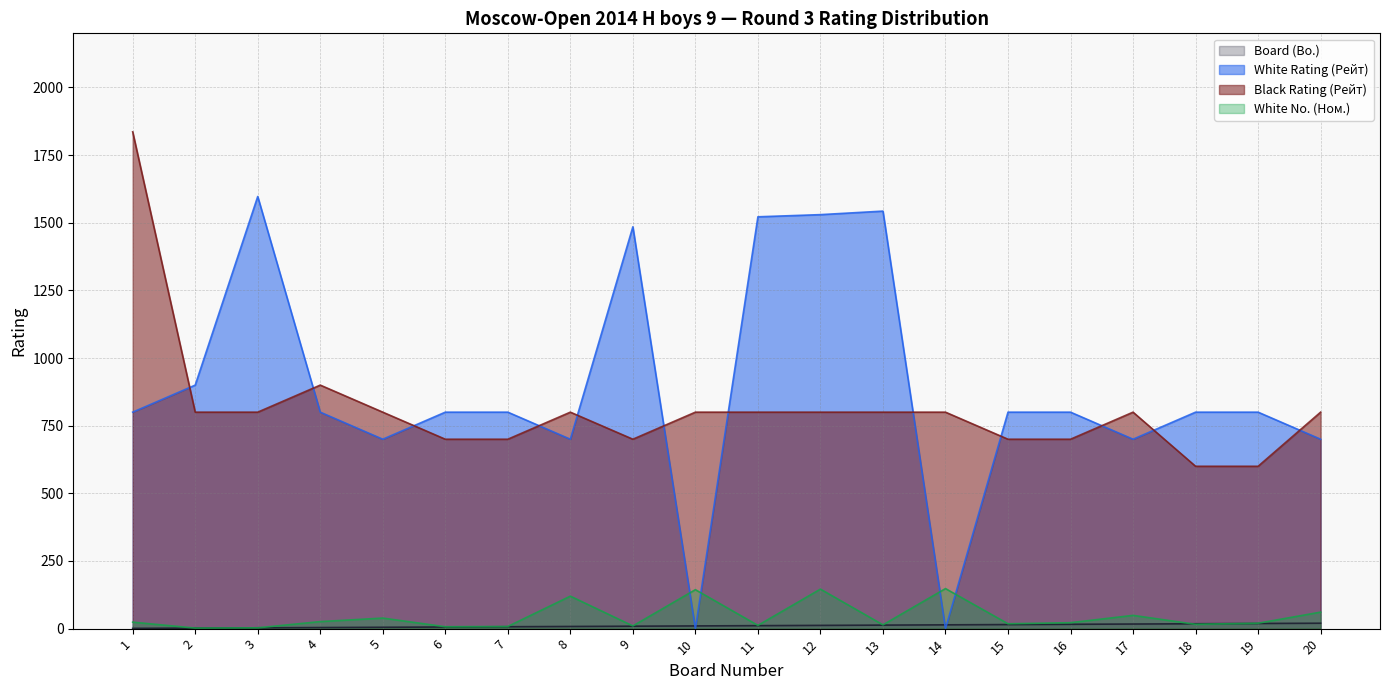

Is it true that Black Rating (Рейт) equals 997 at 15?

False